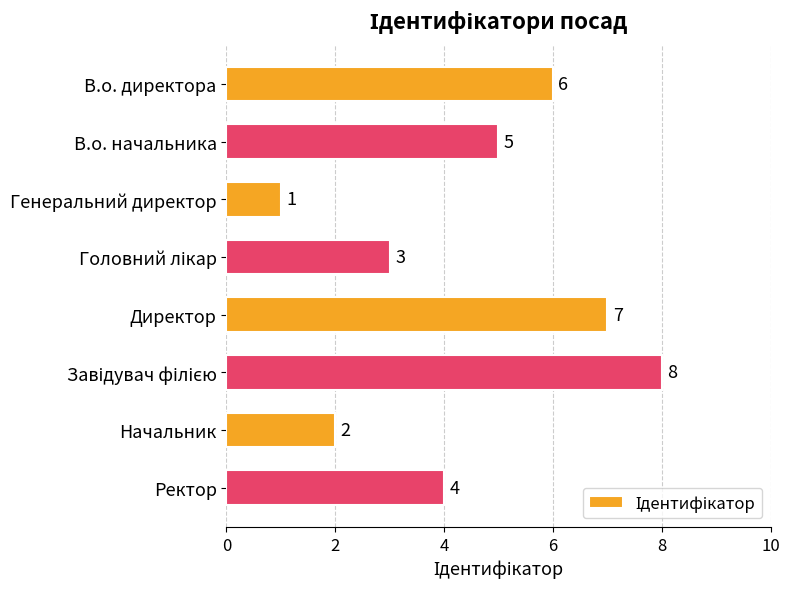

The chart shows a value of 3 at Начальник. True or false?

False